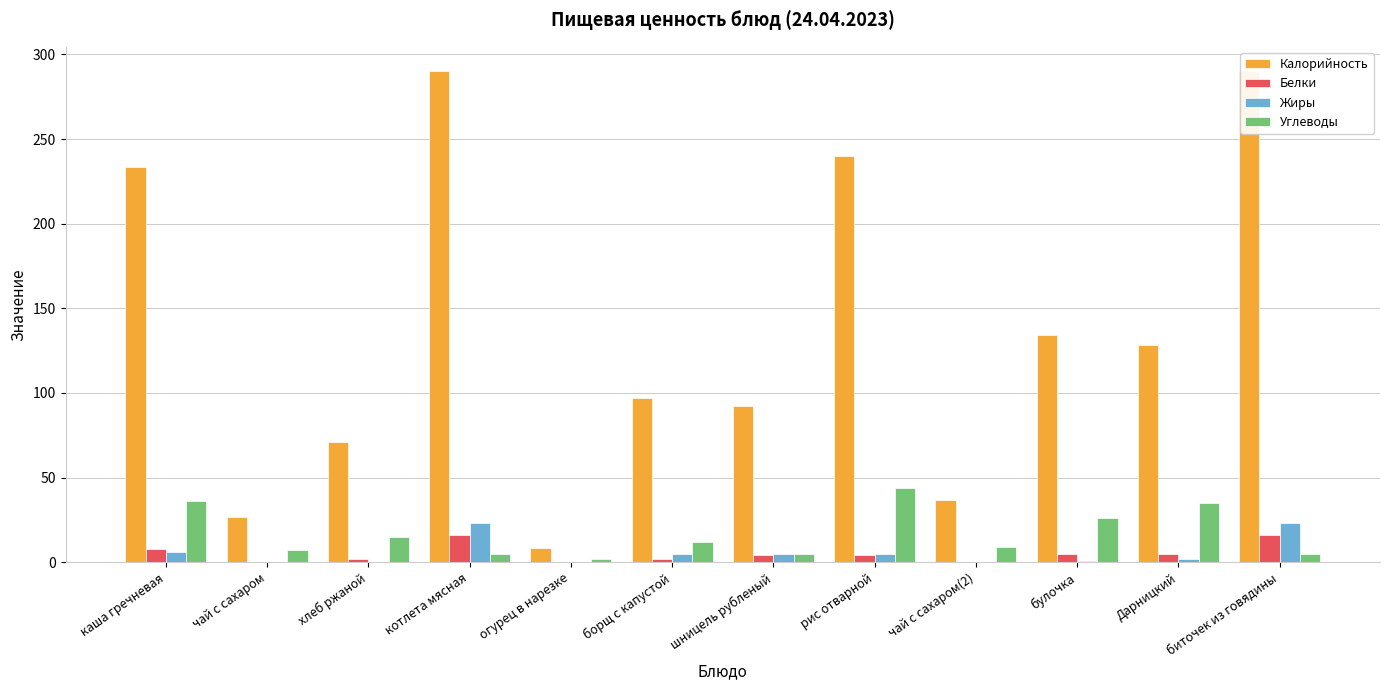

List the series in order of their peak value, highest first.

Калорийность, Углеводы, Жиры, Белки